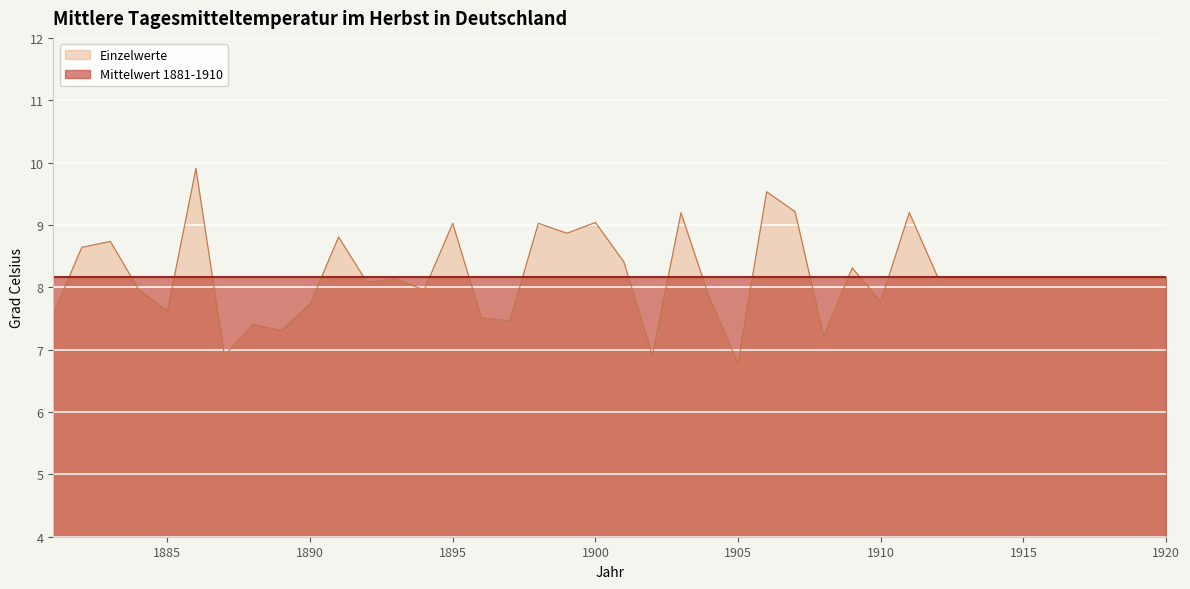

What is the difference between the values at 1916 and 1898?

0.9